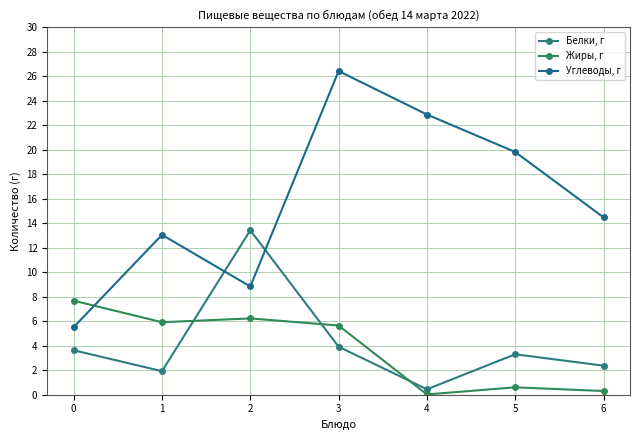

What is the difference between the Углеводы, г values at 0 and 2?

3.3